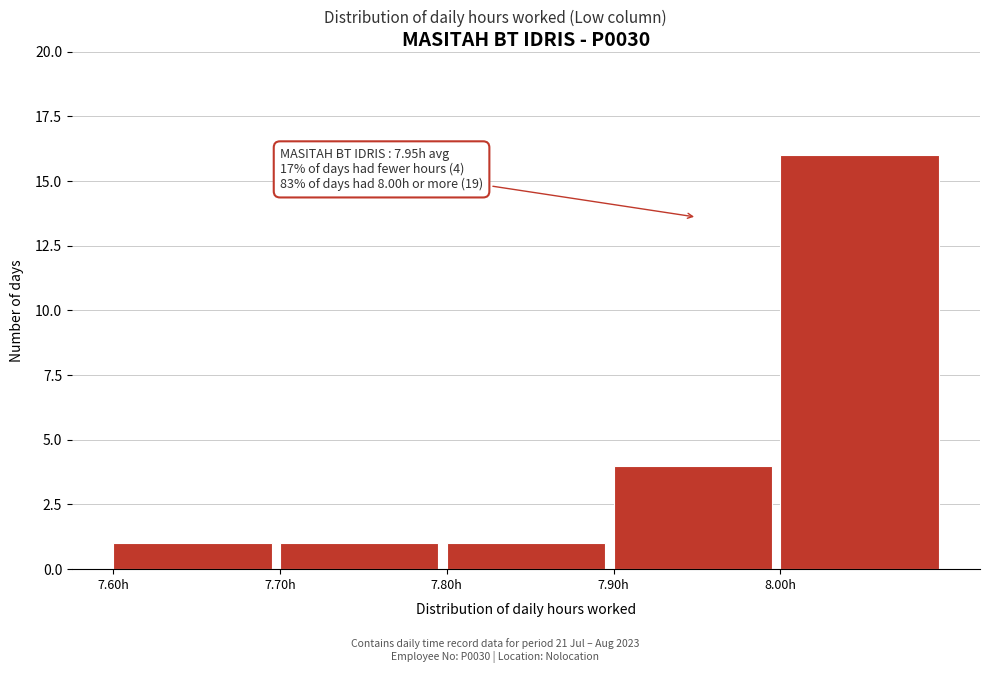

Over which range of the x-axis is the bar tallest?

8.0 to 8.1